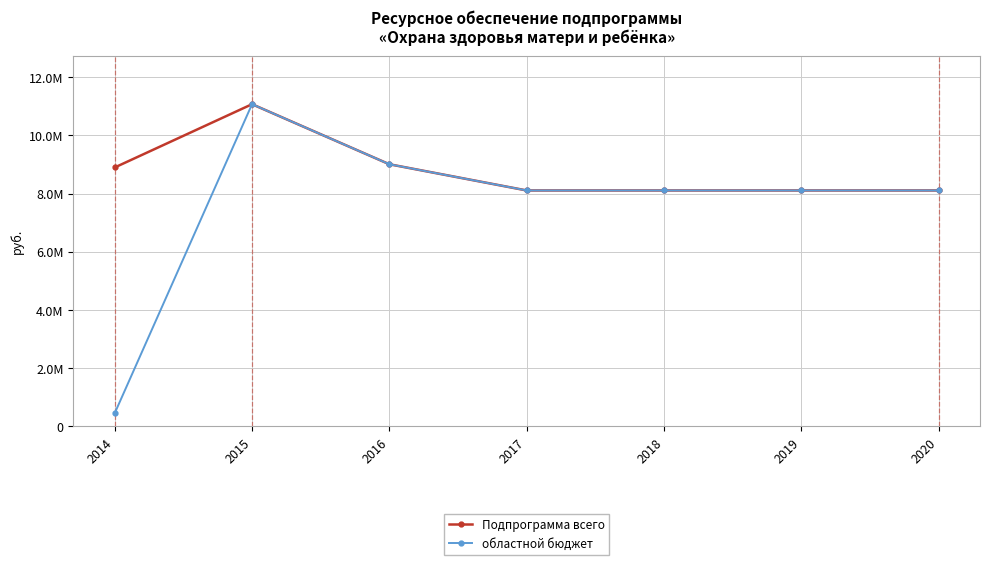

What is the total value across all series at 2015?

22139350